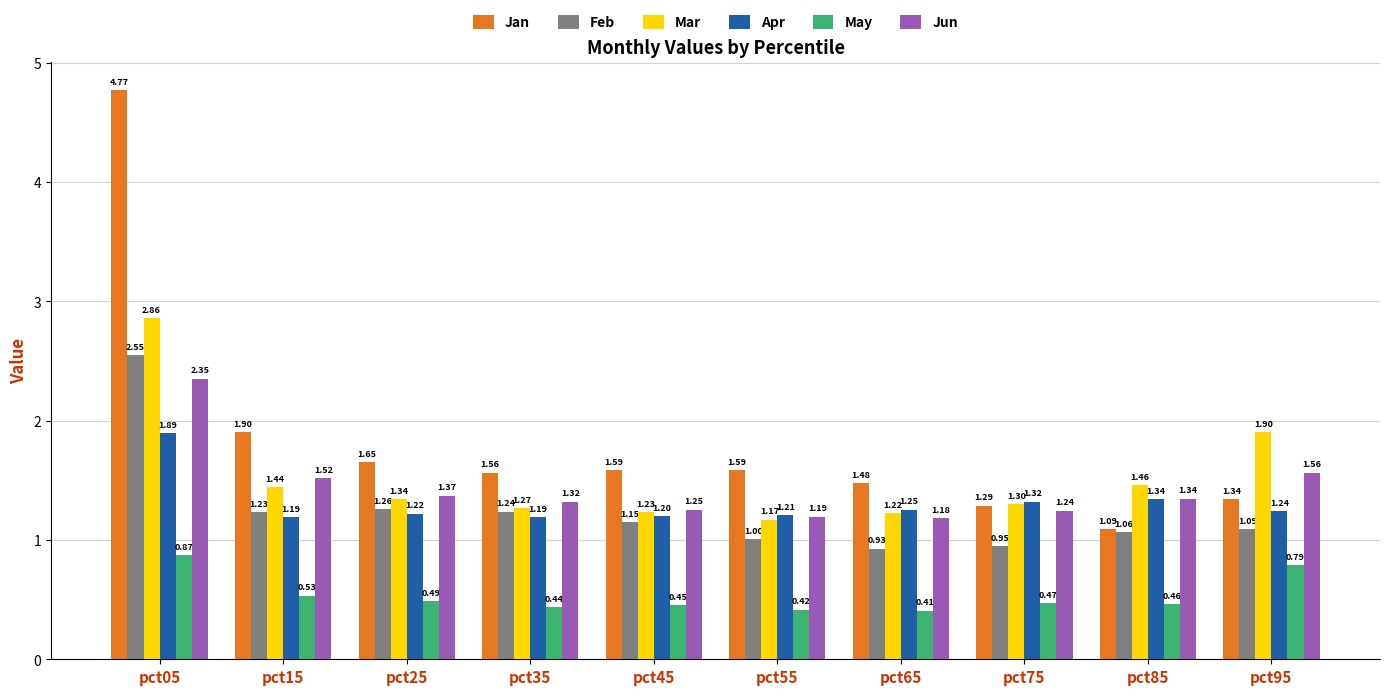

Which series has the widest spread of values?

Jan